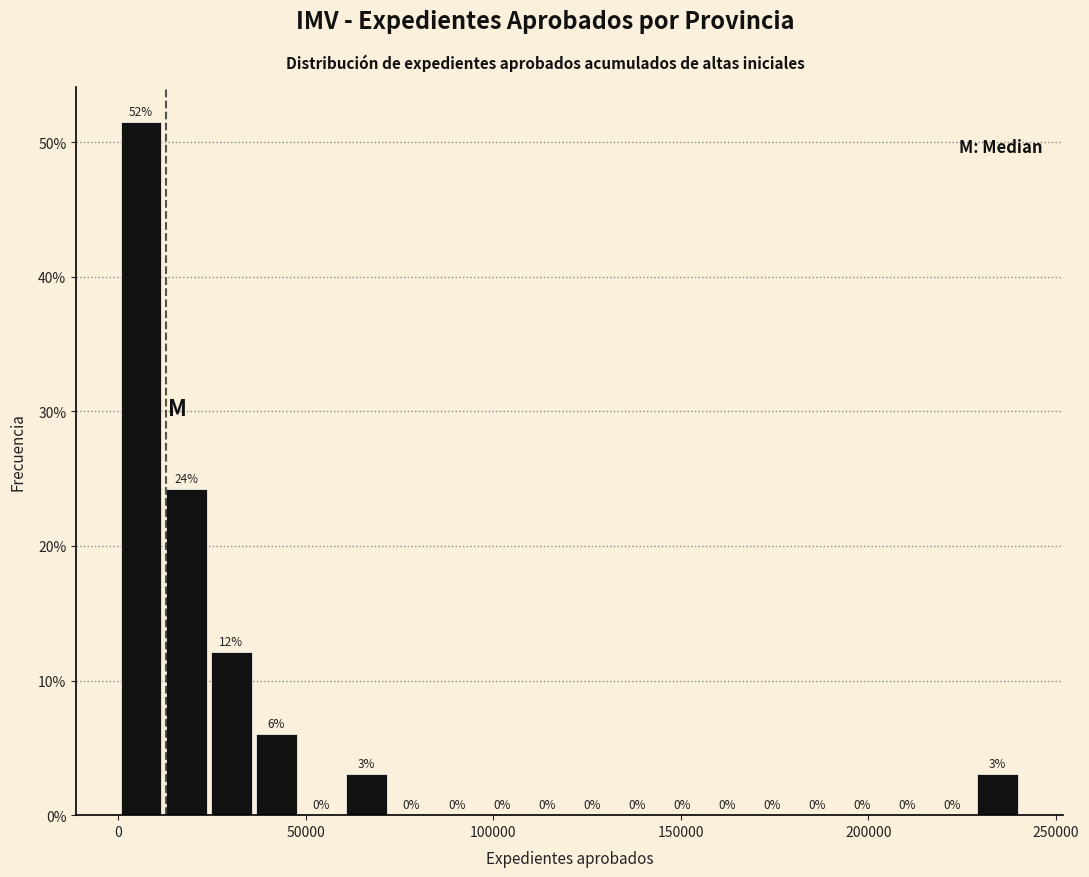

Read against the x-axis, roughly where is the centre of the tallest bar?

5000